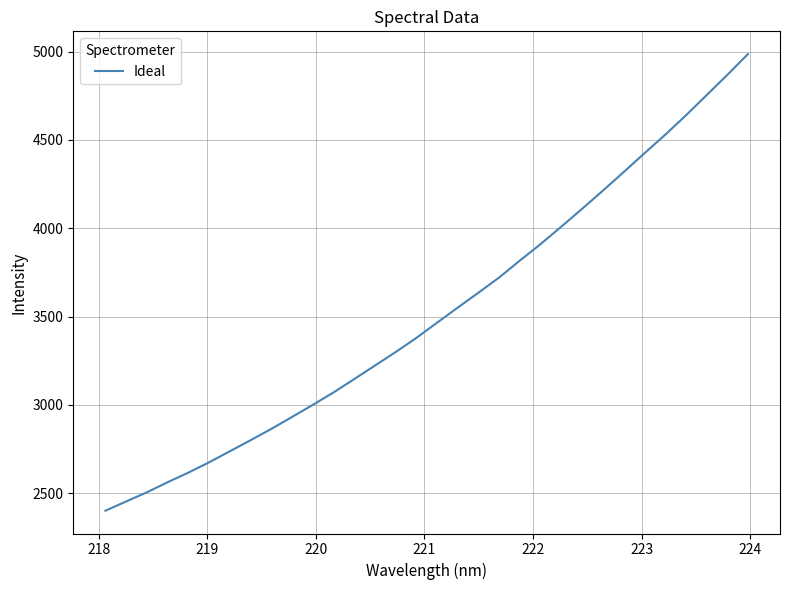

What is the minimum value shown in the chart?

2401.6